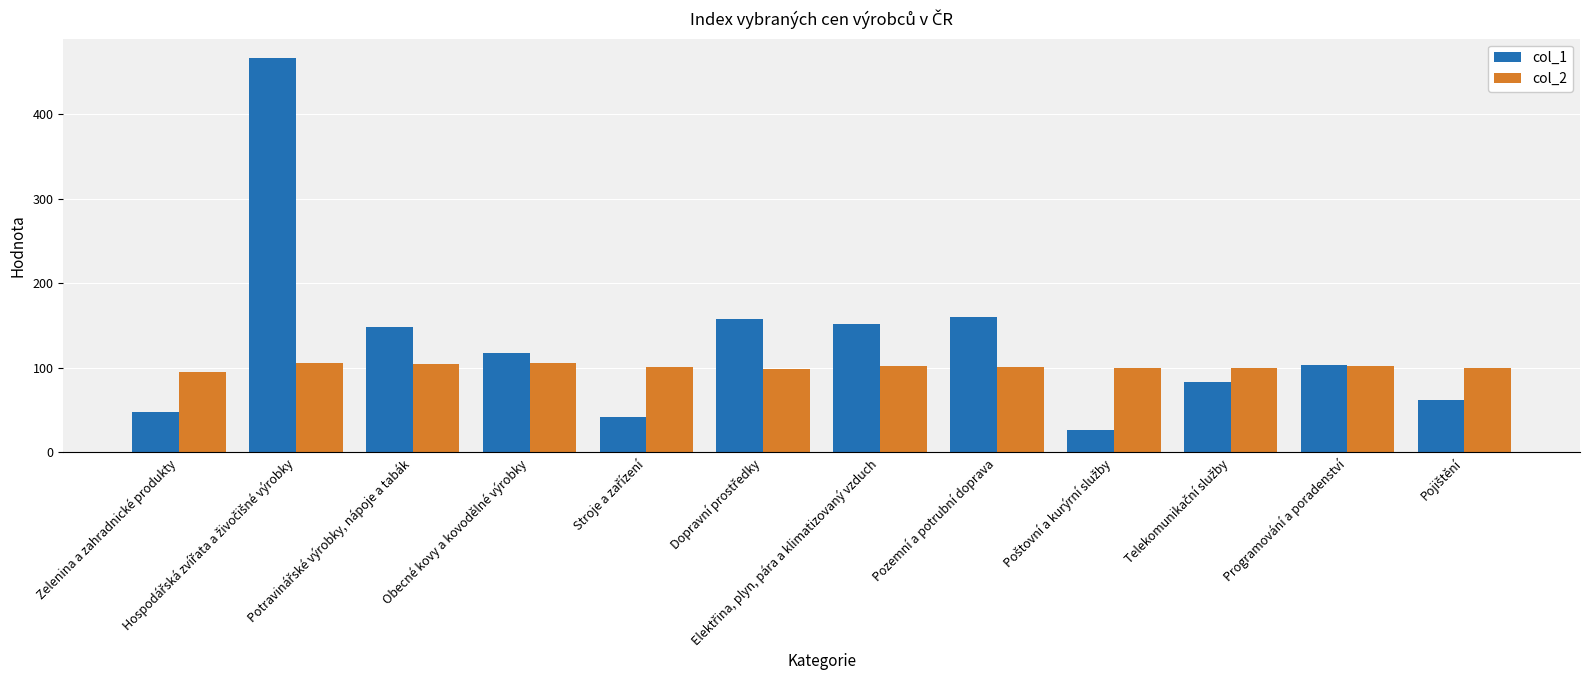

At how many categories does at least one series exceed 131?

5